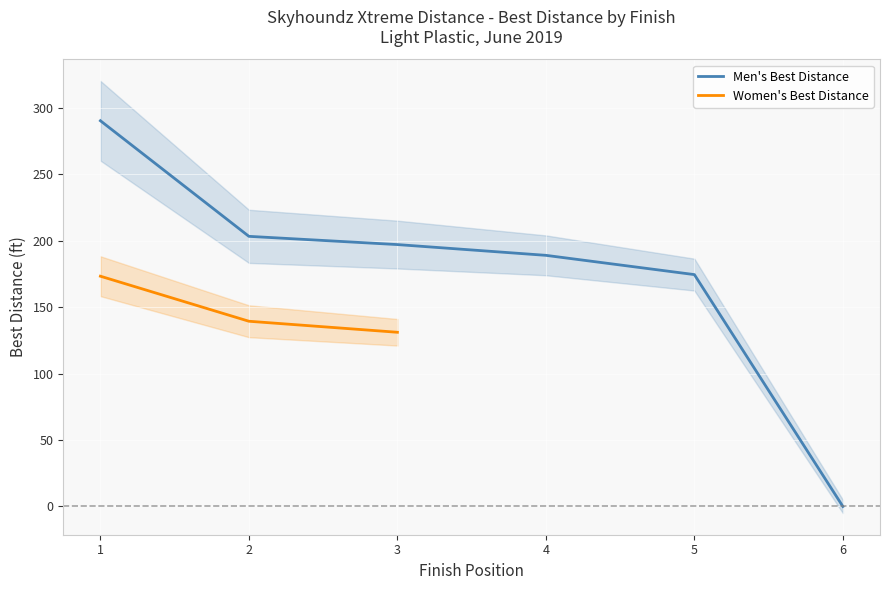

The chart shows a value of 232.5 at 3. True or false?

False